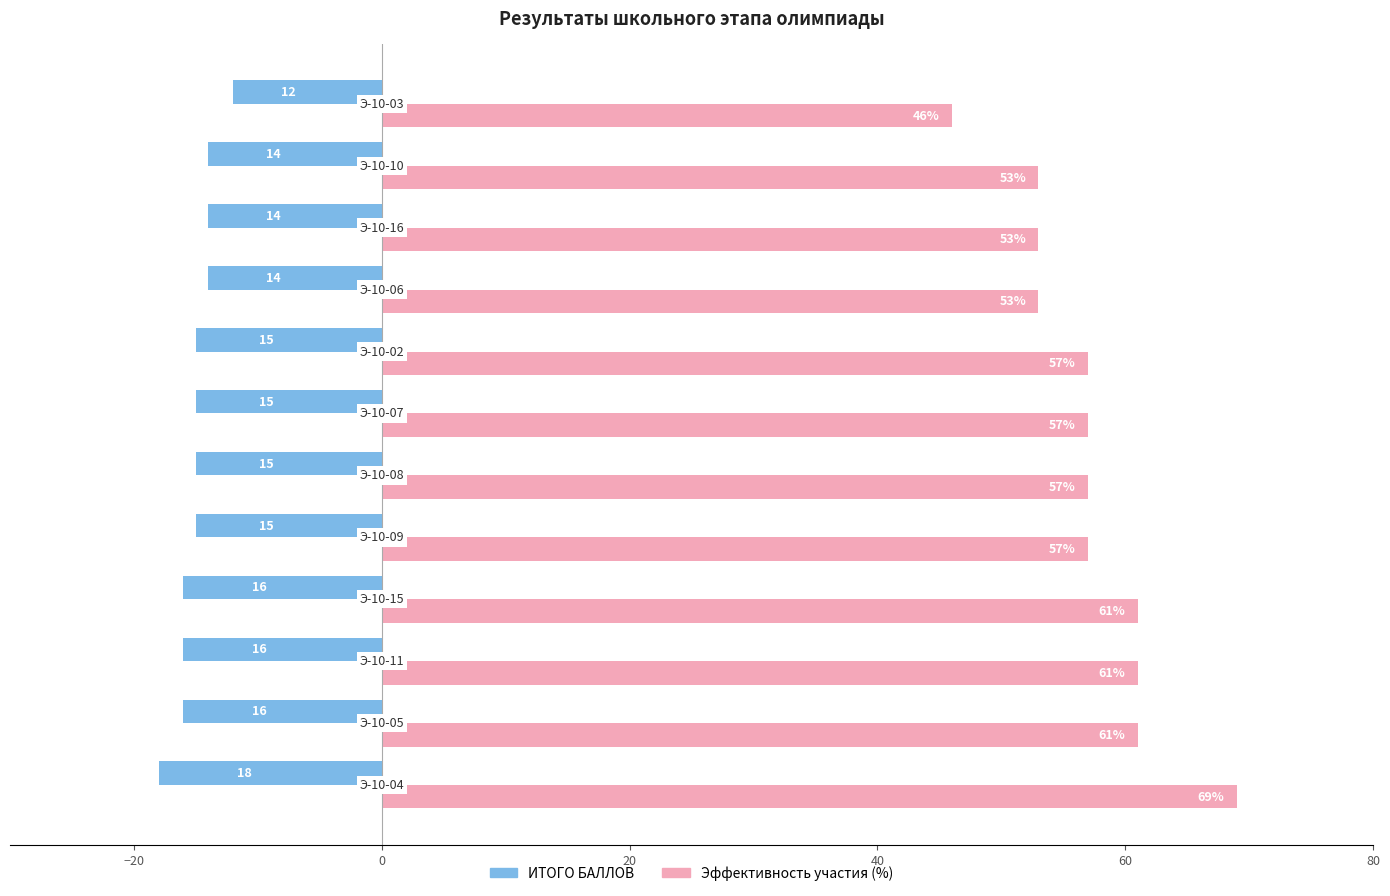

Which series has the largest total across all categories?

Эффективность участия (%)